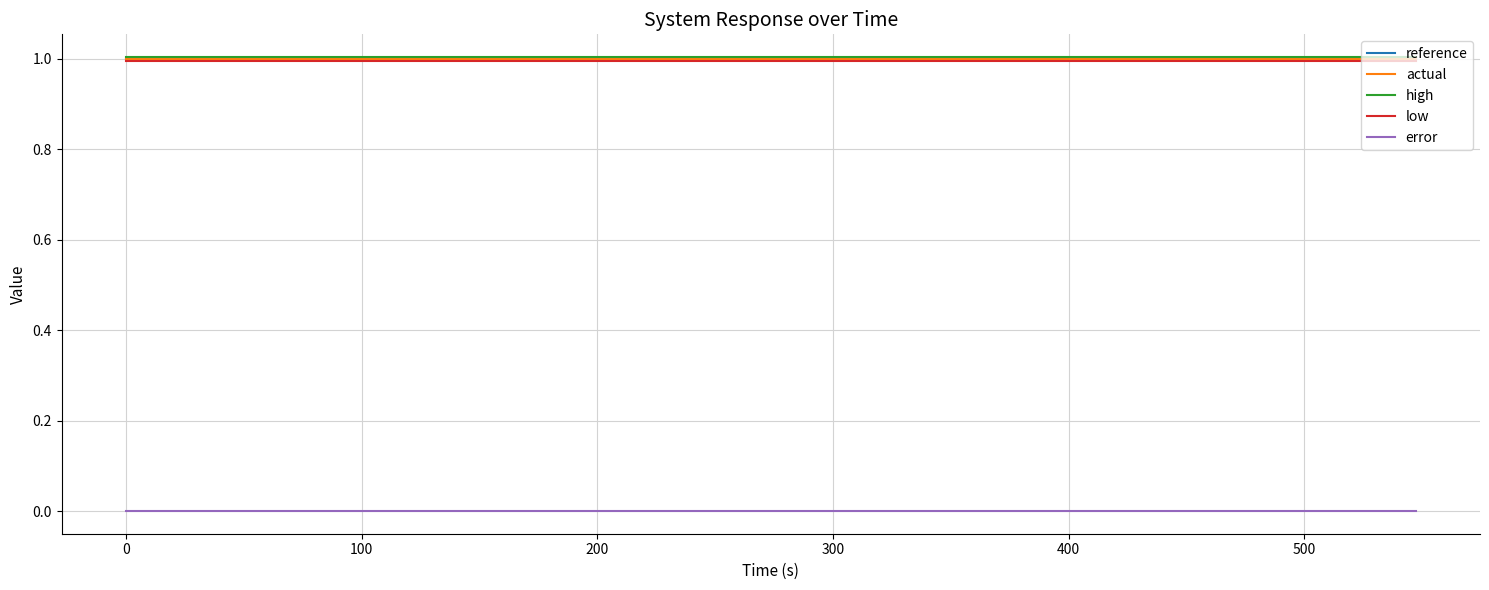

Reading left to right, transcribe all the data shown in this chart.

reference: 1.0	1.0	1.0	1.0	1.0	1.0	1.0	1.0	1.0	1.0	1.0	1.0	1.0	1.0	1.0	1.0	1.0	1.0	1.0	1.0
actual: 1.0	1.0	1.0	1.0	1.0	1.0	1.0	1.0	1.0	1.0	1.0	1.0	1.0	1.0	1.0	1.0	1.0	1.0	1.0	1.0
high: 1.0	1.0	1.0	1.0	1.0	1.0	1.0	1.0	1.0	1.0	1.0	1.0	1.0	1.0	1.0	1.0	1.0	1.0	1.0	1.0
low: 1.0	1.0	1.0	1.0	1.0	1.0	1.0	1.0	1.0	1.0	1.0	1.0	1.0	1.0	1.0	1.0	1.0	1.0	1.0	1.0
error: 0.0	0.0	0.0	0.0	0.0	0.0	0.0	0.0	0.0	0.0	0.0	0.0	0.0	0.0	0.0	0.0	0.0	0.0	0.0	0.0